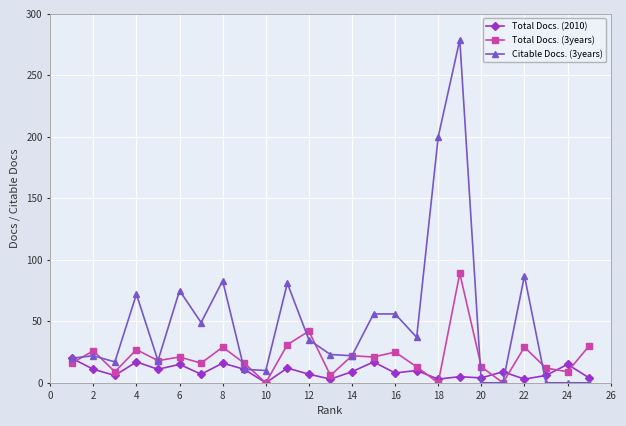

What are all the series names shown in the legend?

Total Docs. (2010), Total Docs. (3years), Citable Docs. (3years)